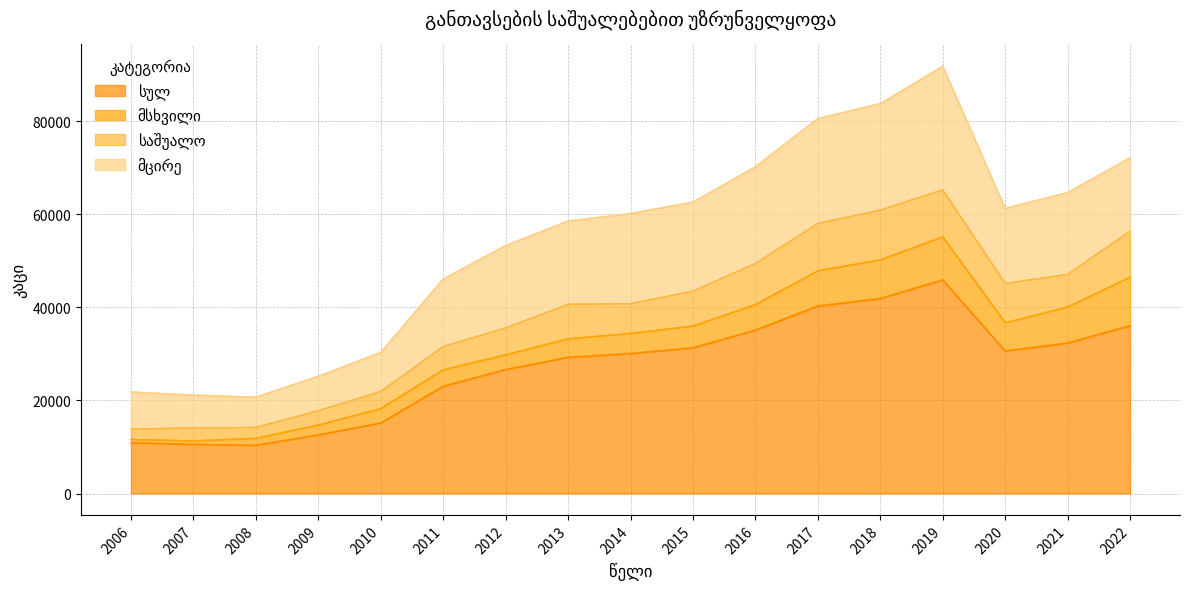

In სულ, how many points are higher than both neighbors (excluding endpoints)?

1